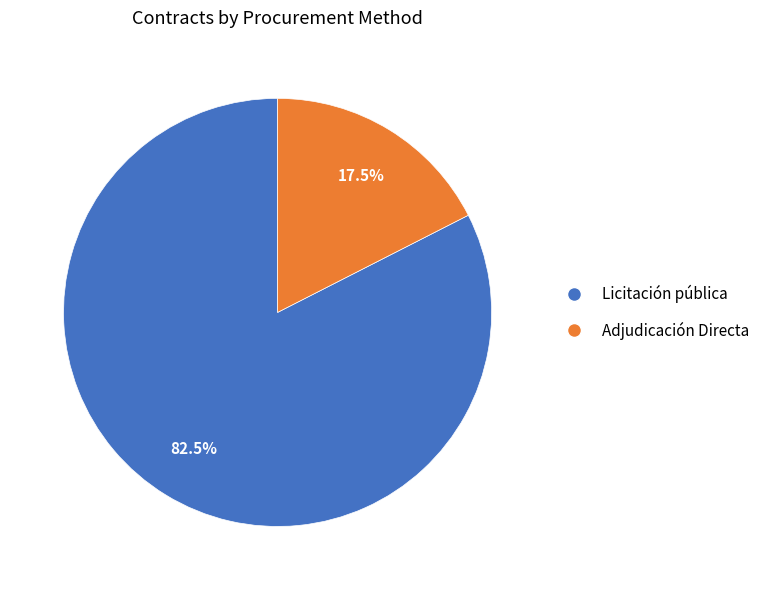

Count the number of slices in the pie.

2